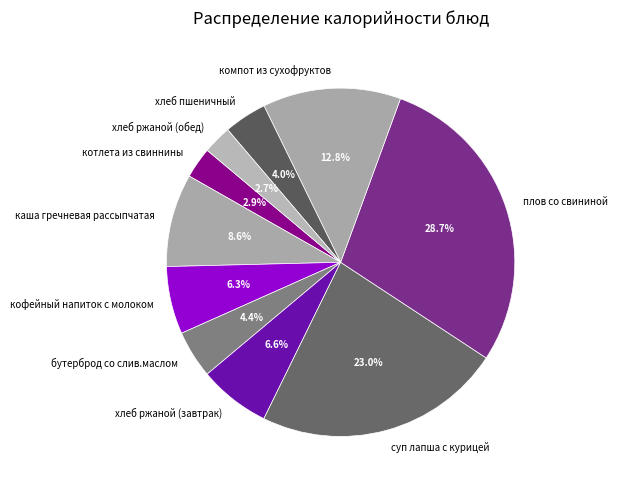

The котлета из свиннины slice represents 3% of the pie. True or false?

True